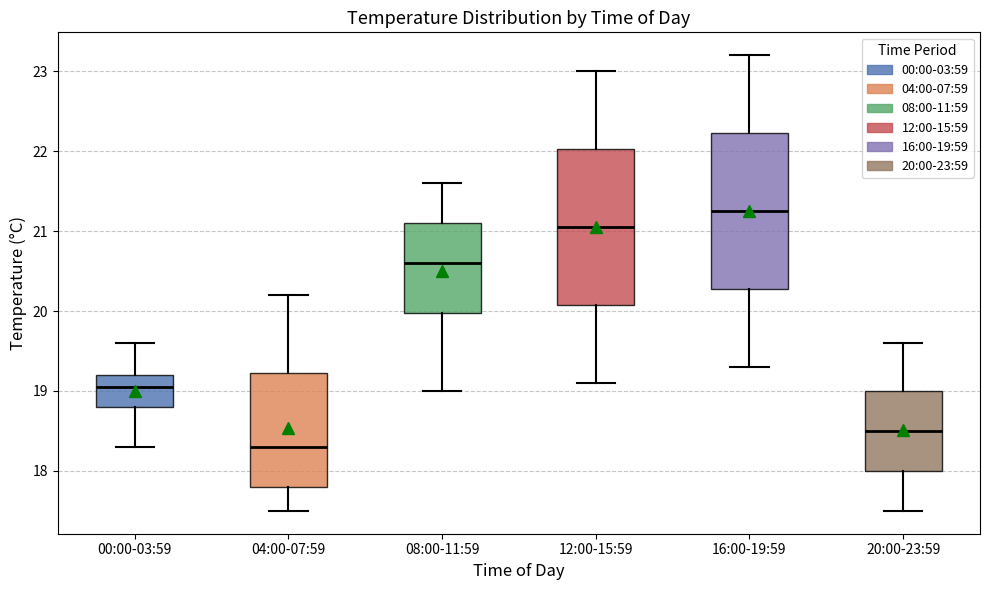

Reading left to right, read every box against the y-axis: the position of its median line, the range the box covers, and the ends of its whiskers. The values are not printed on the chart, so give them approximately, as read against the axis.

00:00-03:59: median 19.1, box 18.8 to 19.2, whiskers 18.3 to 19.6
04:00-07:59: median 18.3, box 17.8 to 19.2, whiskers 17.5 to 20.2
08:00-11:59: median 20.6, box 20.0 to 21.1, whiskers 19.0 to 21.6
12:00-15:59: median 21.1, box 20.1 to 22.0, whiskers 19.1 to 23.0
16:00-19:59: median 21.3, box 20.3 to 22.2, whiskers 19.3 to 23.2
20:00-23:59: median 18.5, box 18.0 to 19.0, whiskers 17.5 to 19.6